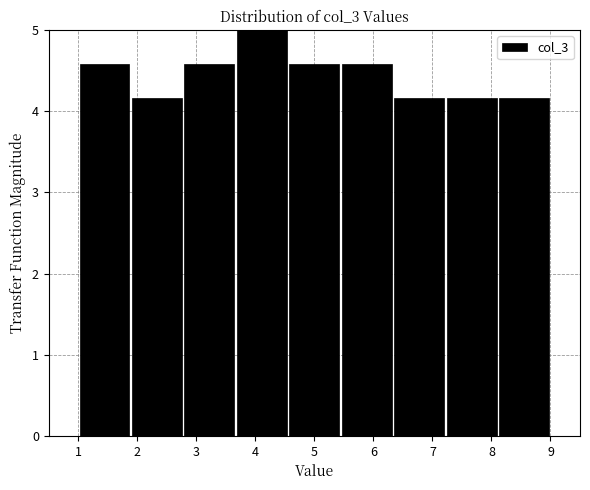

How tall is the bar that spans 5.4 to 6.3 on the x-axis? Neither the bar edges nor the heights are printed on the chart, so give them approximately, as read against the axes.

4.6